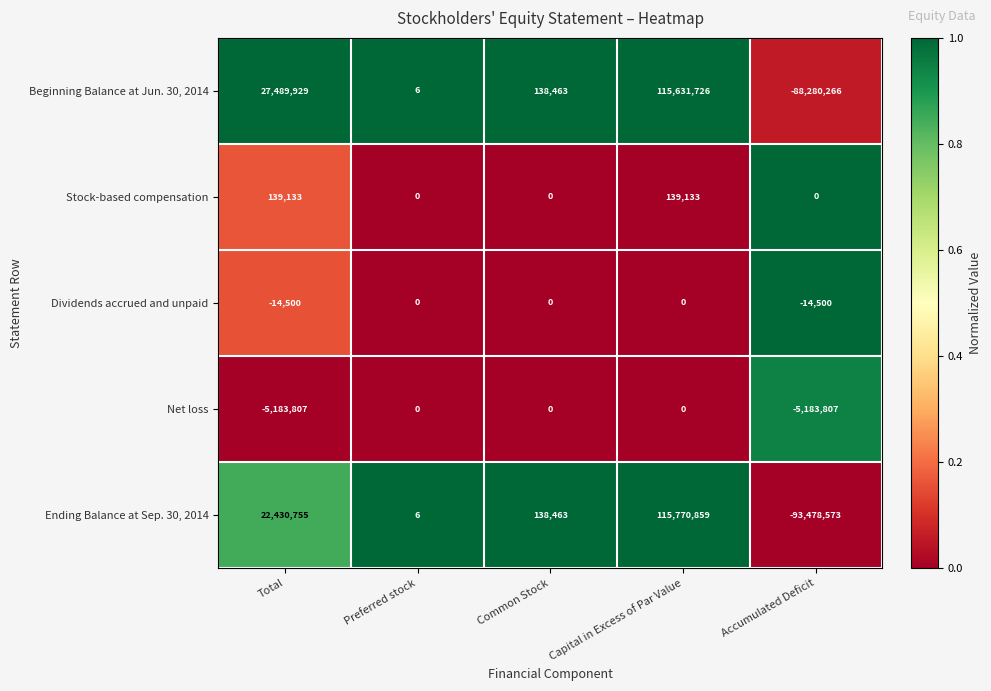

Is it true that Stock-based compensation equals 139133 at Capital in Excess of Par Value?

True